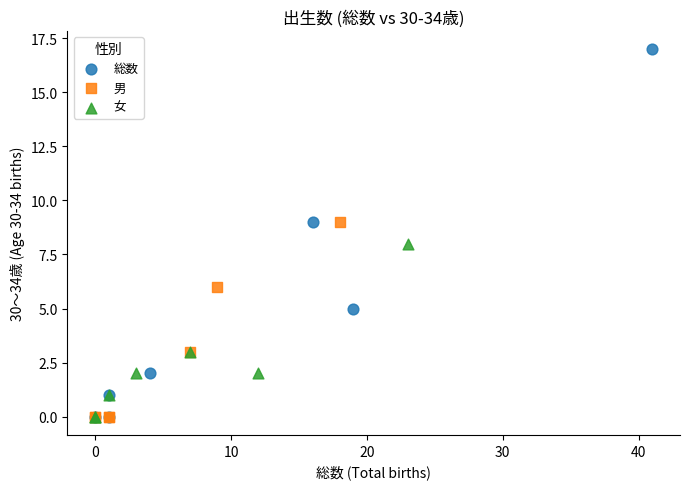

Which series has the largest Y range (max minus min)?

総数